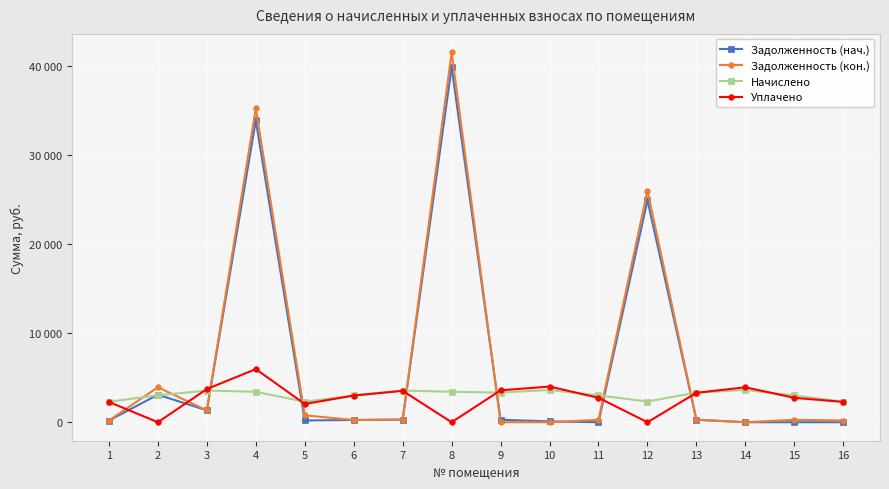

Does the chart have visible grid lines?

Yes